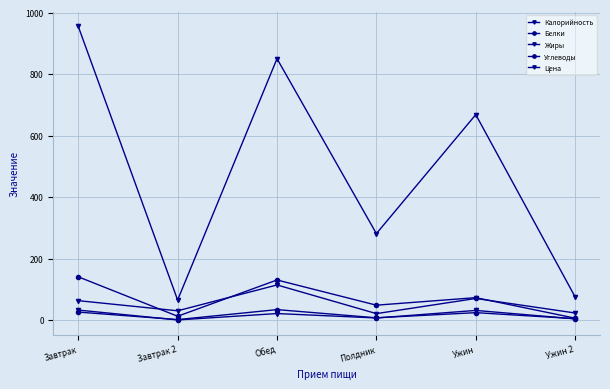

True or false: Углеводы and Белки intersect in this chart.

False